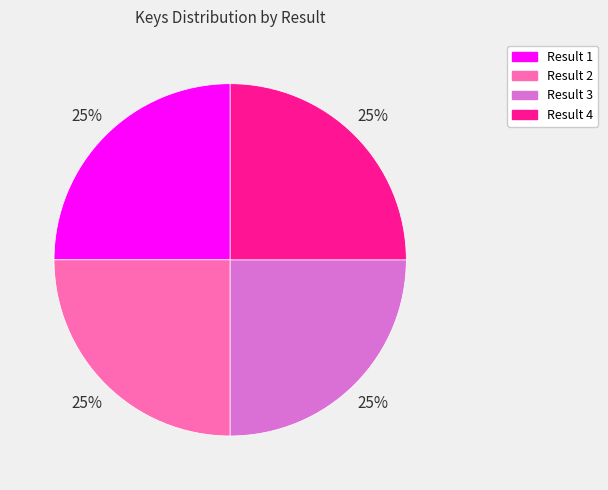

To the nearest percent, what portion does Result 3 represent?

25%